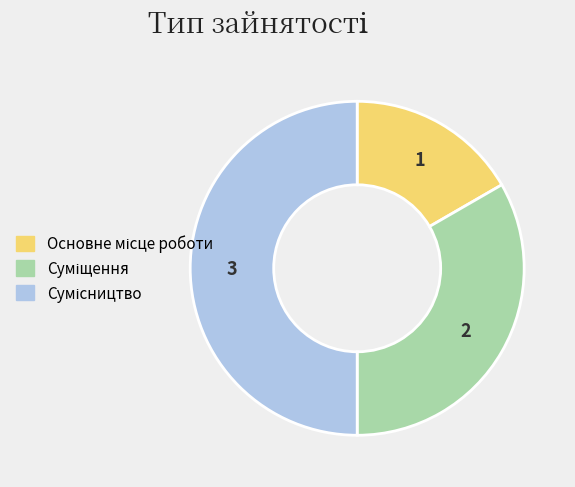

To the nearest percent, what is the difference between the Суміщення and Сумісництво slice percentages?

17%